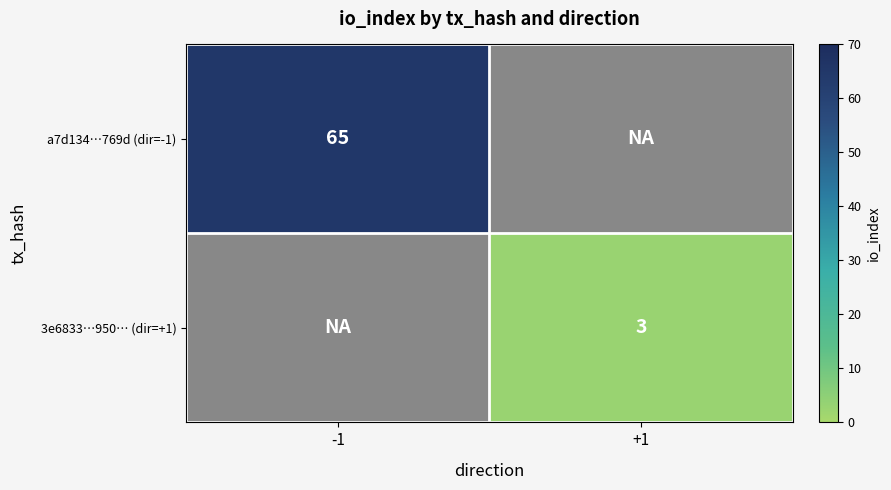

True or false: 3e6833…950… (dir=+1) has a value of 3 at +1.

True